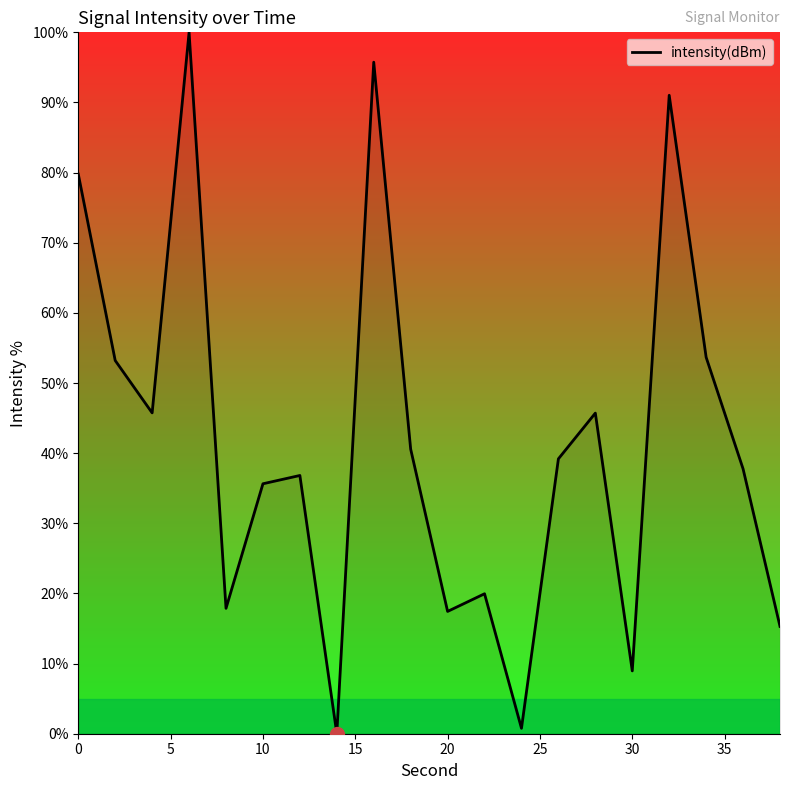

What is the difference between the maximum and minimum values?

100.0